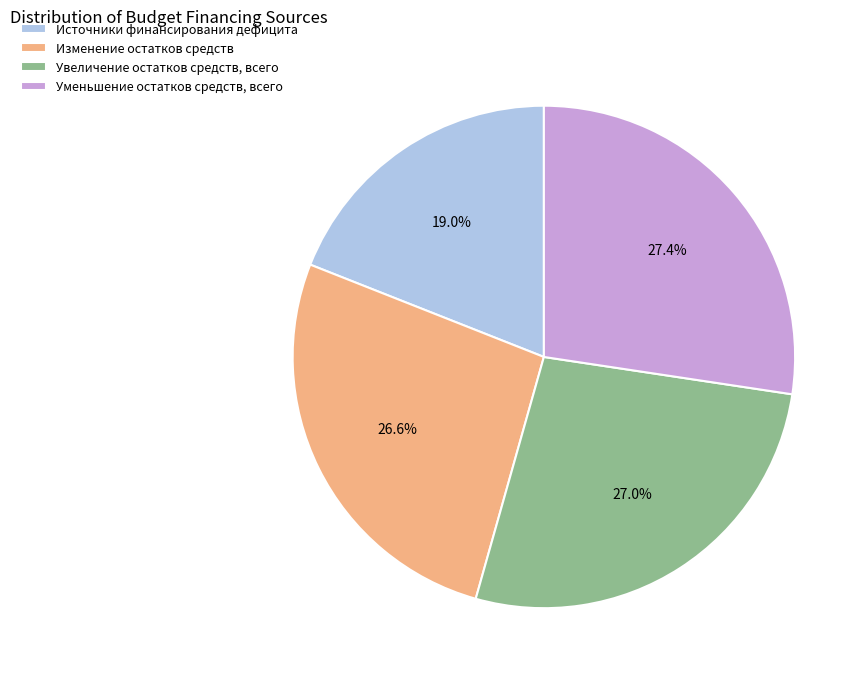

True or false: Увеличение остатков средств, всего accounts for 27% of the total.

True